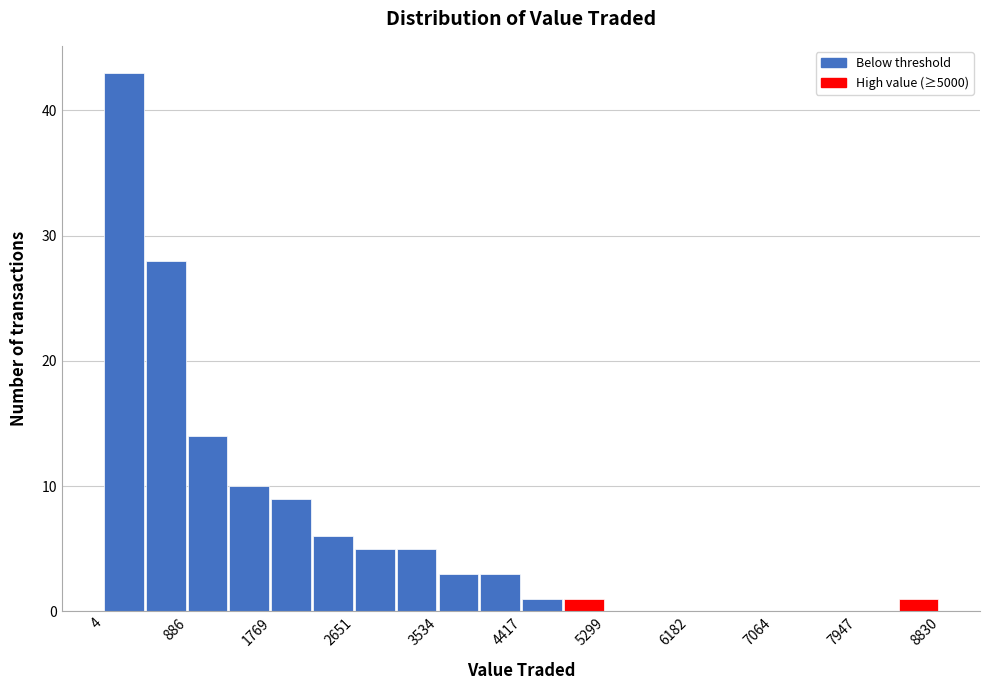

Reading left to right, list every bar in this chart as the range it spans on the x-axis followed by its height. Neither the bar edges nor the heights are printed on the chart, so give them approximately, as read against the axes.

0 to 400: 43
400 to 900: 28
900 to 1300: 14
1300 to 1800: 10
1800 to 2200: 9
2200 to 2700: 6
2700 to 3100: 5
3100 to 3500: 5
3500 to 4000: 3
4000 to 4400: 3
4400 to 4900: 1
4900 to 5300: 1
5300 to 5700: 0
5700 to 6200: 0
6200 to 6600: 0
6600 to 7100: 0
7100 to 7500: 0
7500 to 7900: 0
7900 to 8400: 0
8400 to 8800: 1